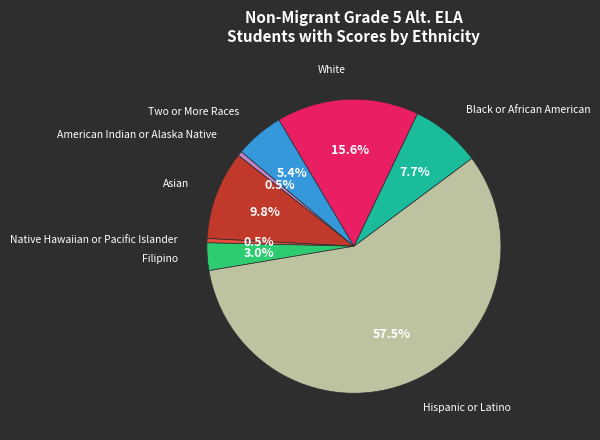

What is the ratio of the value at Black or African American to the value at Hispanic or Latino?

0.1